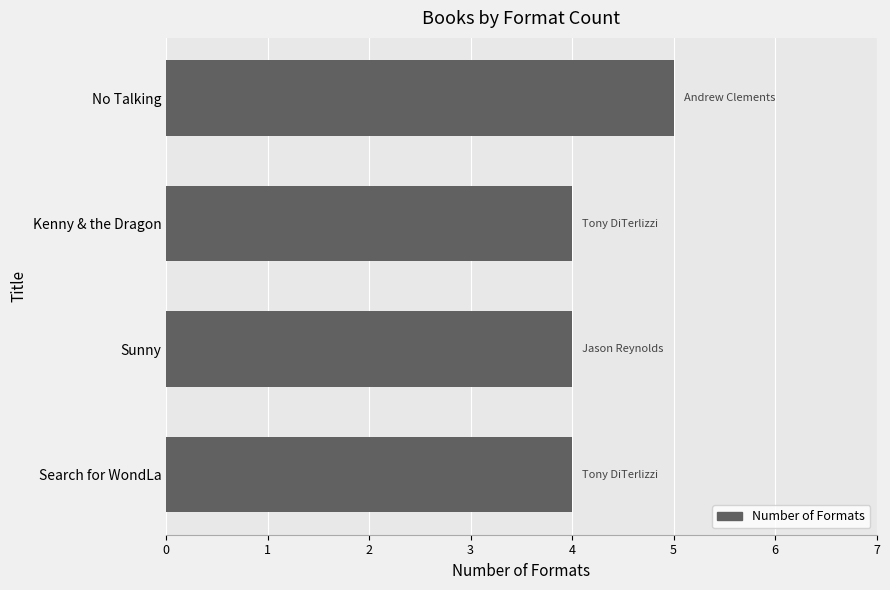

Which has a higher value, No Talking or Kenny & the Dragon?

No Talking